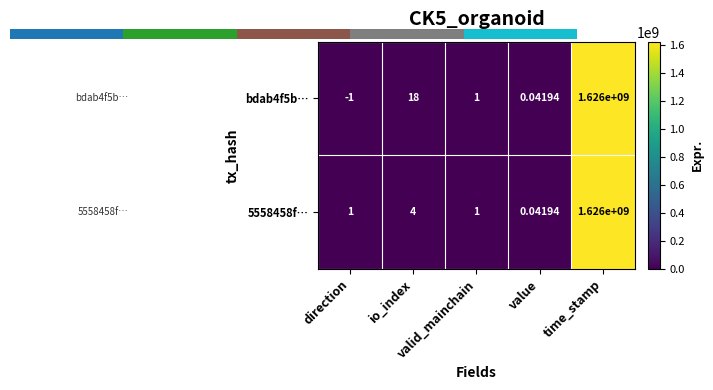

Count the number of categories in the chart.

5